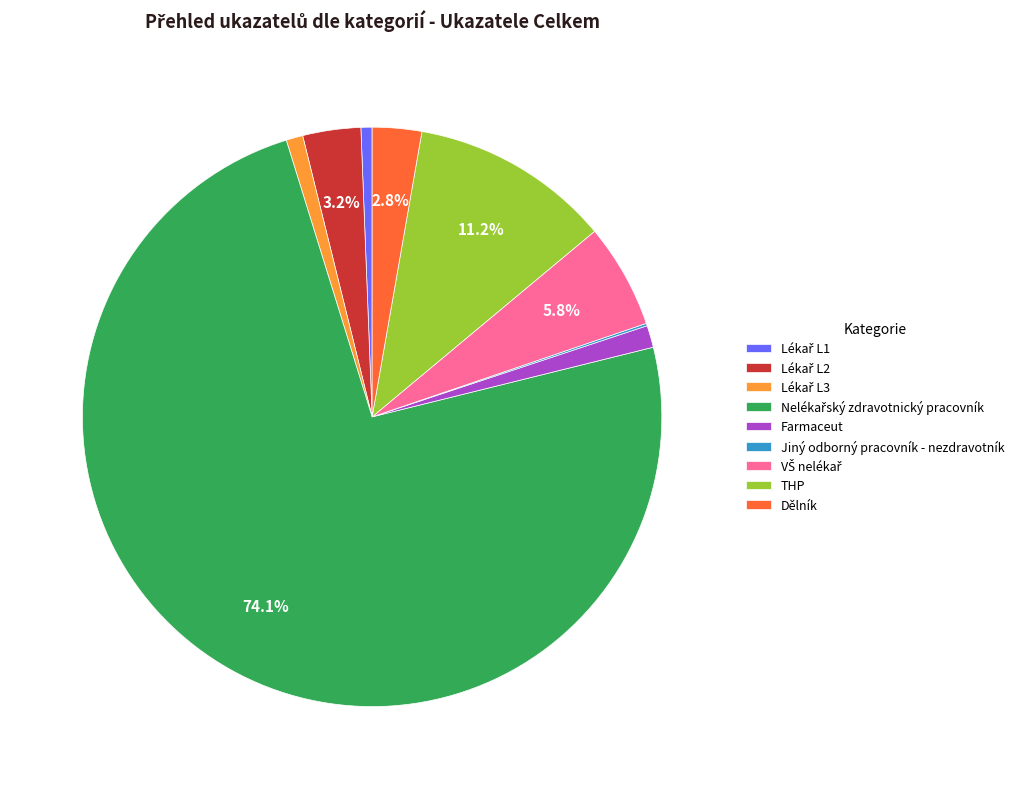

Does any single category account for the majority?

Yes